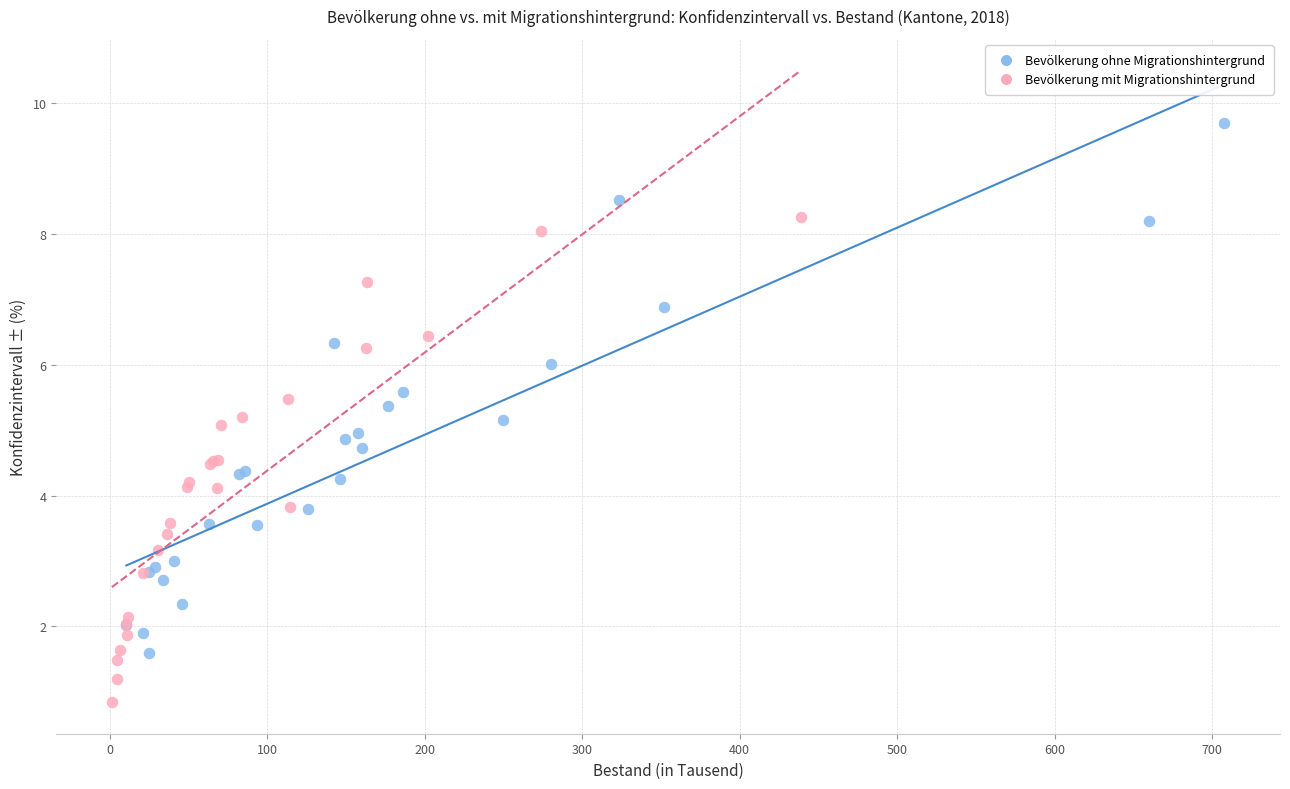

Which series reaches the minimum Y coordinate?

Bevölkerung mit Migrationshintergrund